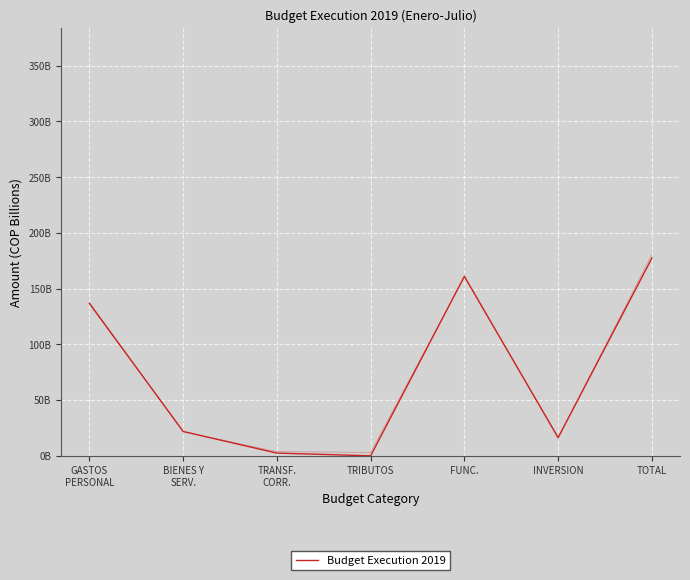

What is the sum of all values?

515773435006